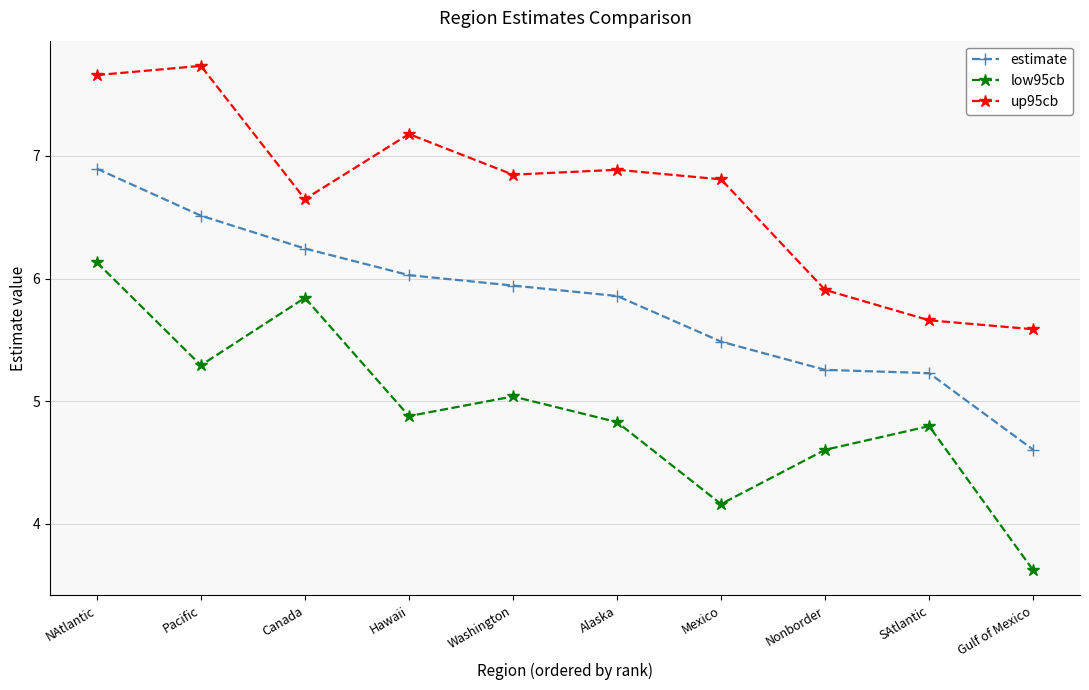

What is the label of the 9th point from the right?

Pacific